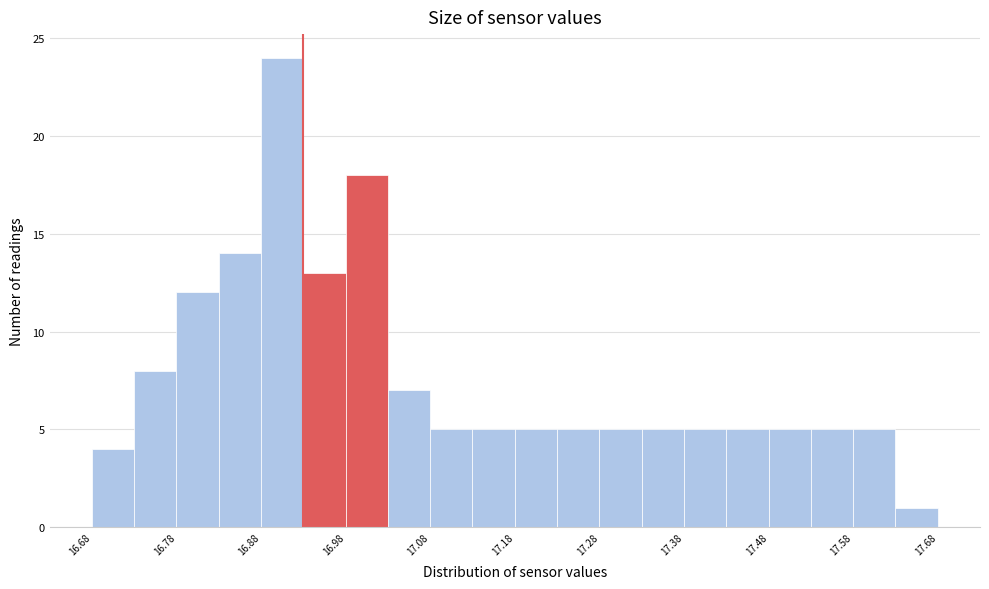

What is the height of the bar covering 17.075 to 17.125 on the x-axis? Neither the bar edges nor the heights are printed on the chart, so give them approximately, as read against the axes.

5